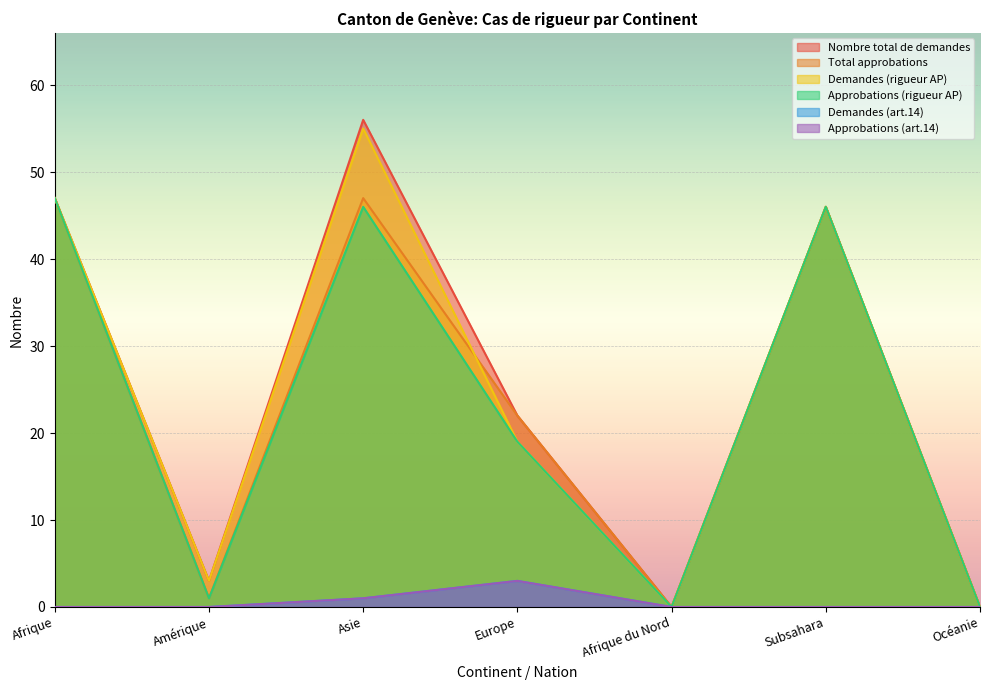

What are all the series names shown in the legend?

Nombre total de demandes, Total approbations, Demandes (rigueur AP), Approbations (rigueur AP), Demandes (art.14), Approbations (art.14)